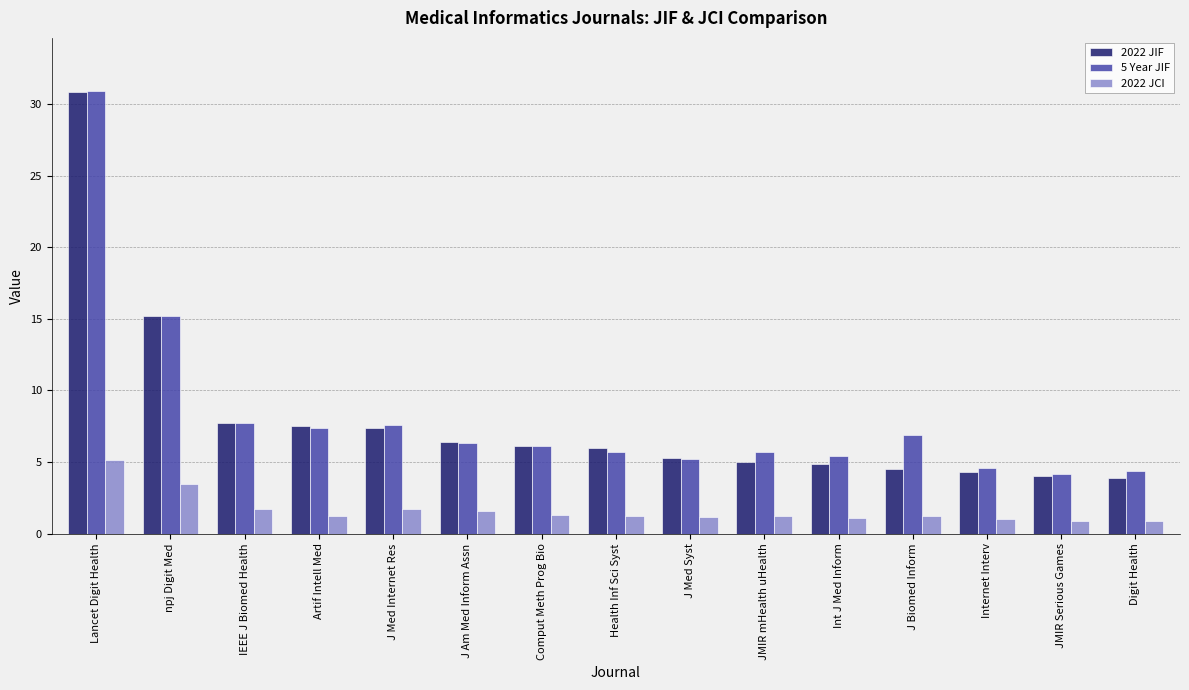

What position from the right is J Am Med Inform Assn?

10